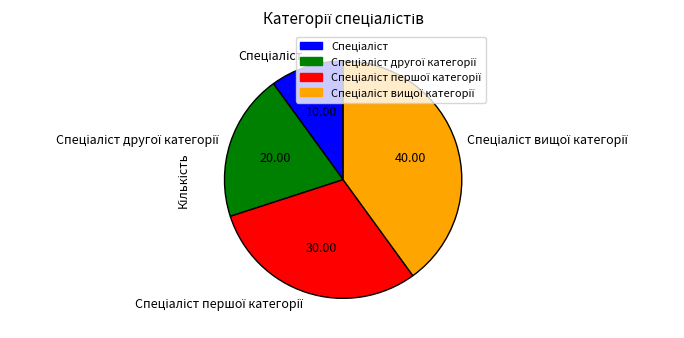

Is there a majority slice in this chart?

No